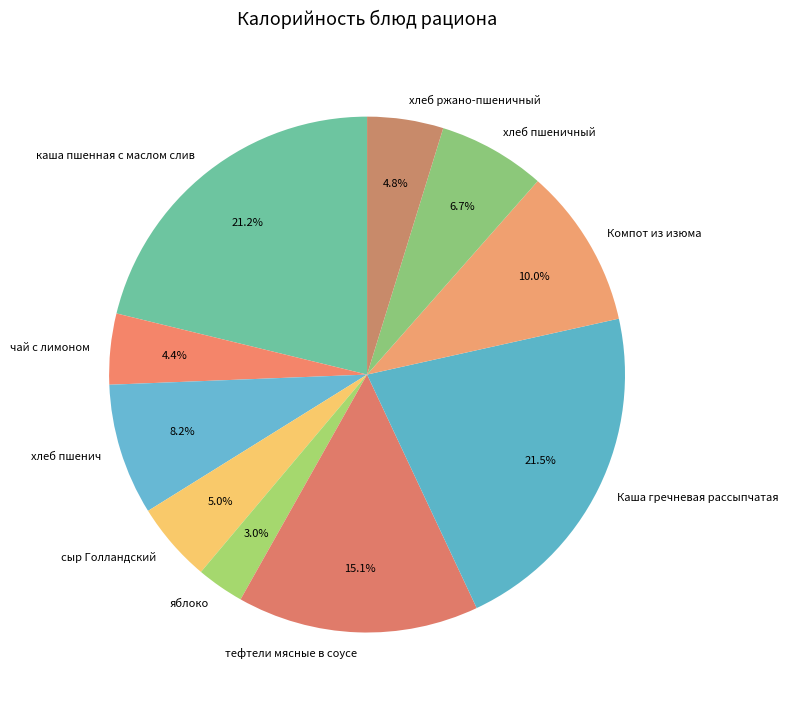

Combined, what portion of the pie is каша пшенная с маслом слив and сыр Голландский?

26.2%